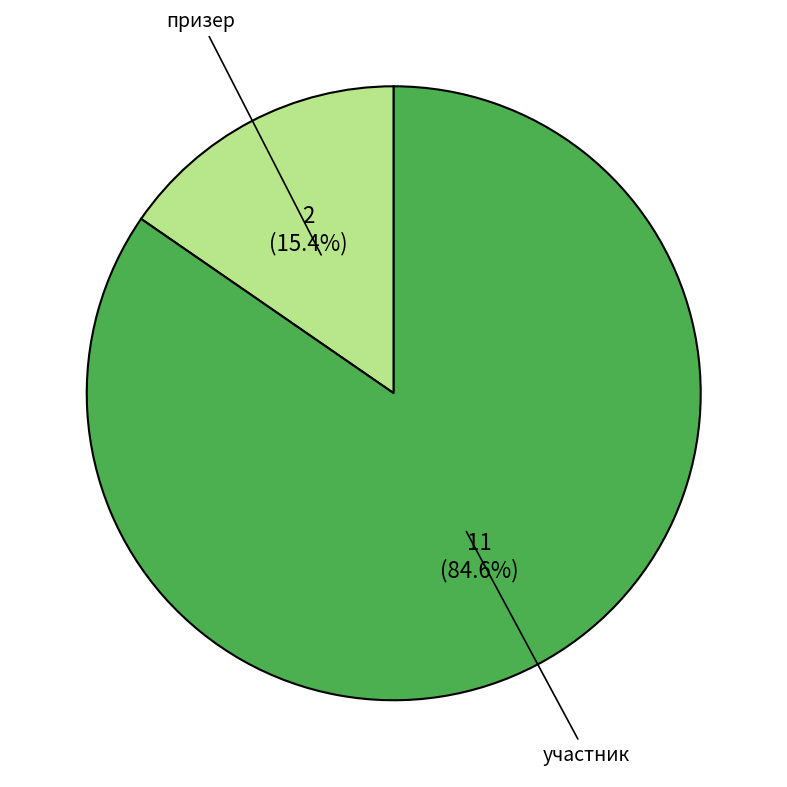

Count the number of slices in the pie.

2